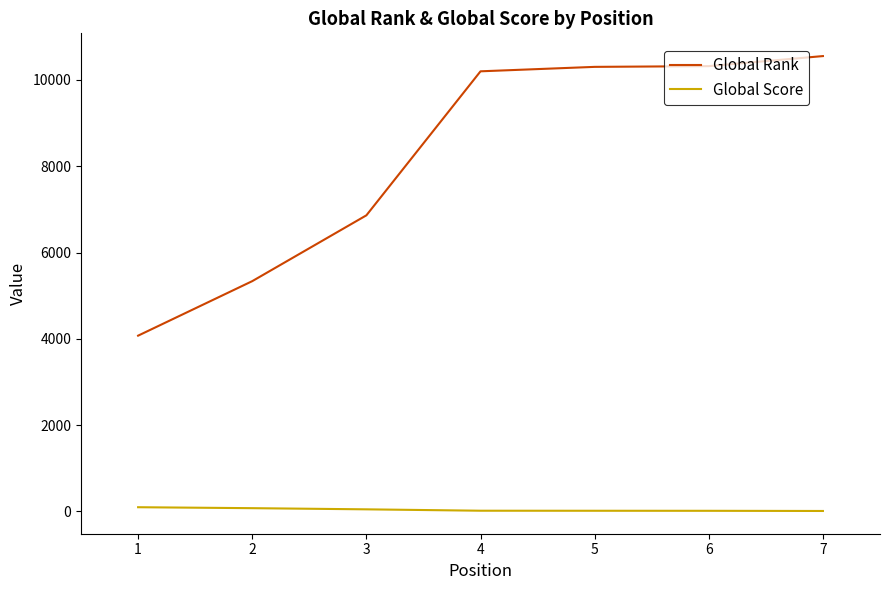

Is this an area chart (filled region under the line)?

No